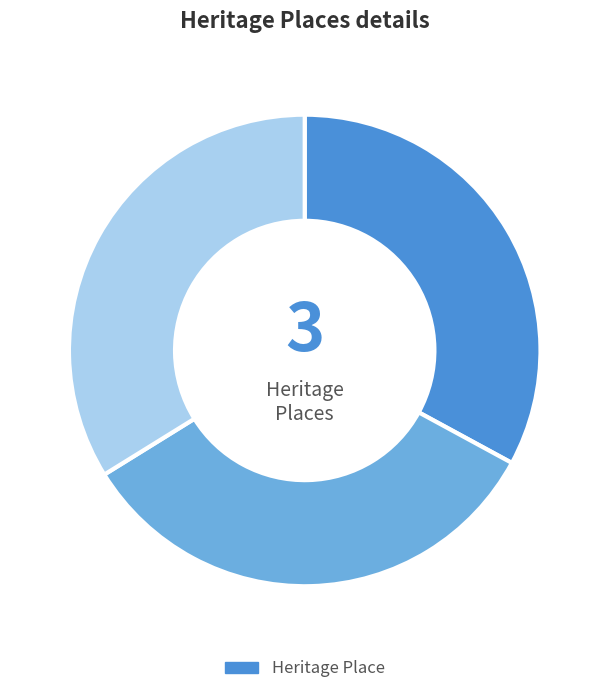

How many segments does this pie chart have?

3